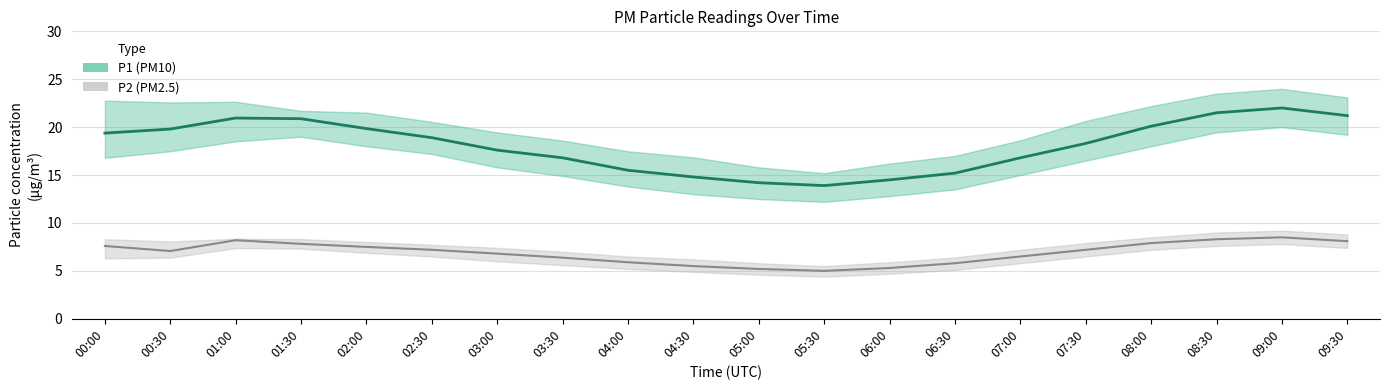

True or false: P1 has more than 0 points higher than both neighbors.

True